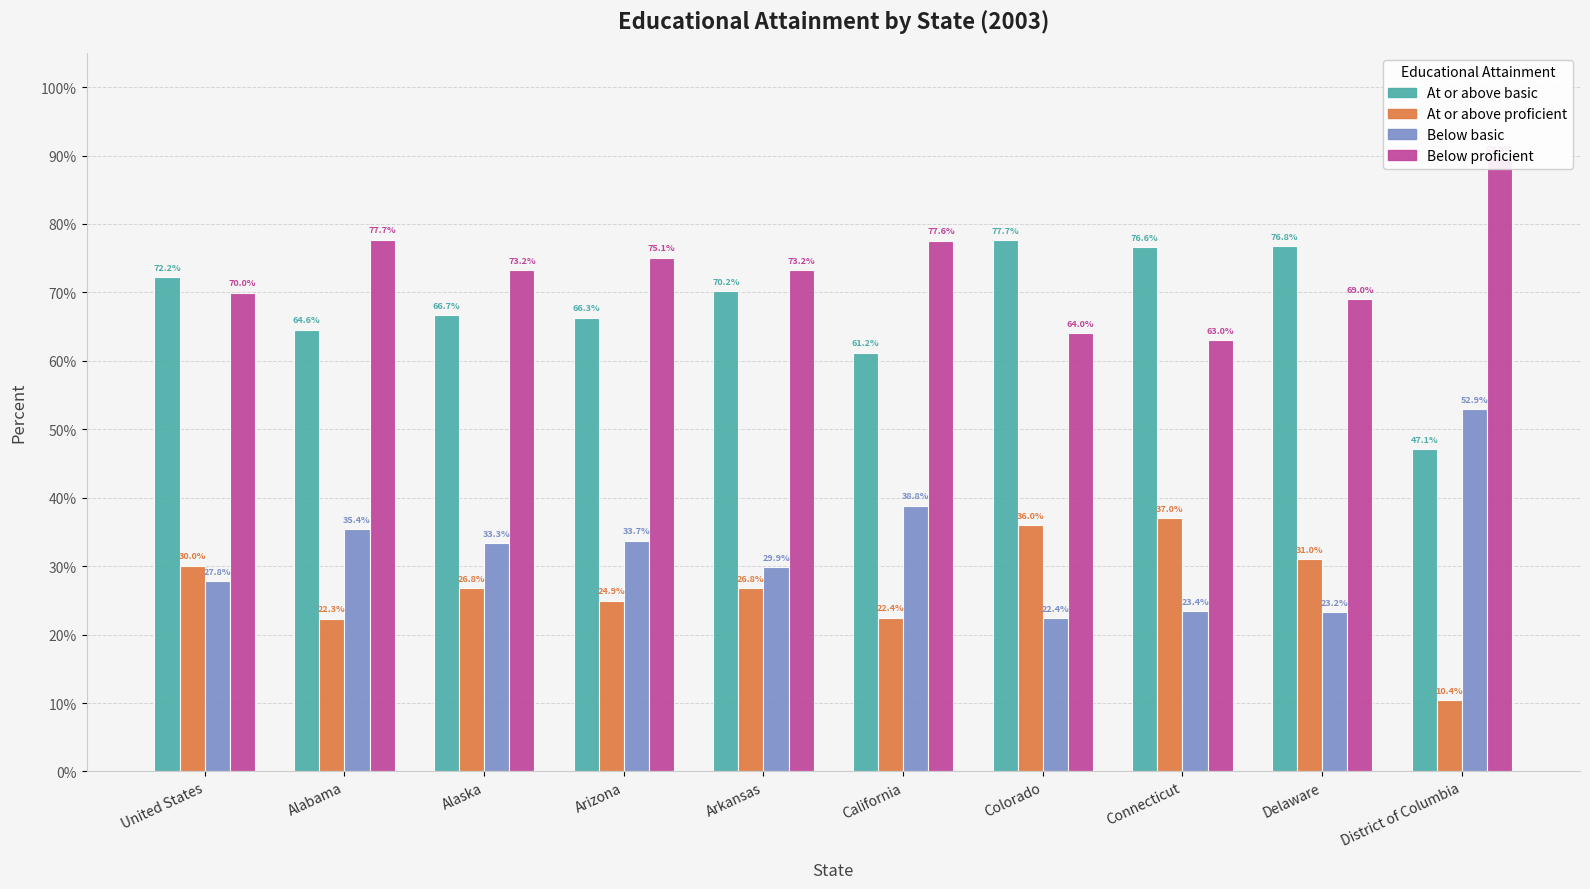

The At or above basic series shows 117.7 at United States. True or false?

False